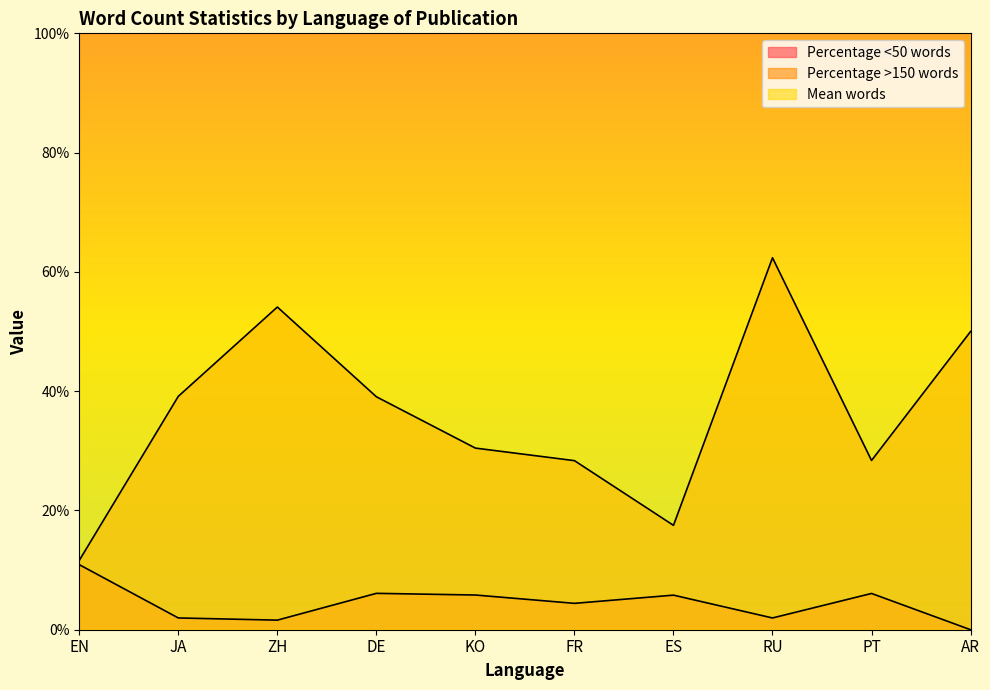

Which series has the largest total across all categories?

Mean words